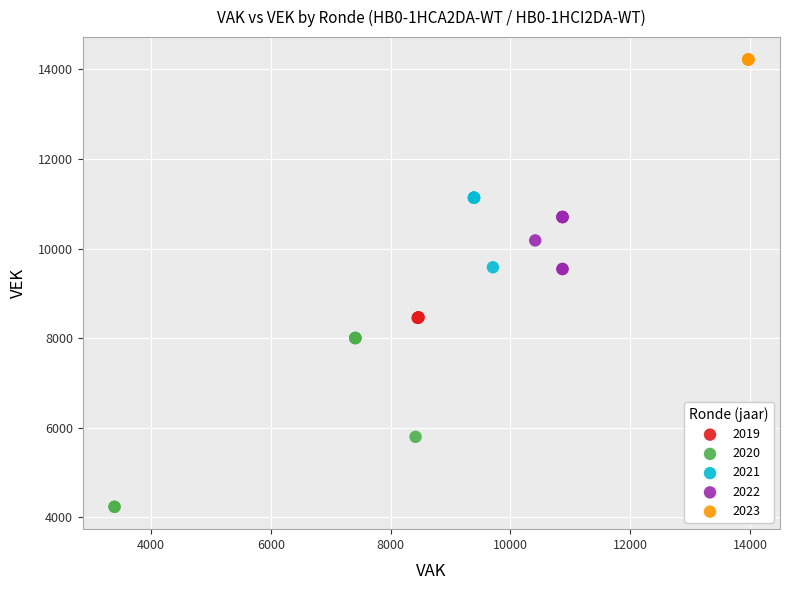

Which series contains the lowest Y value?

2020